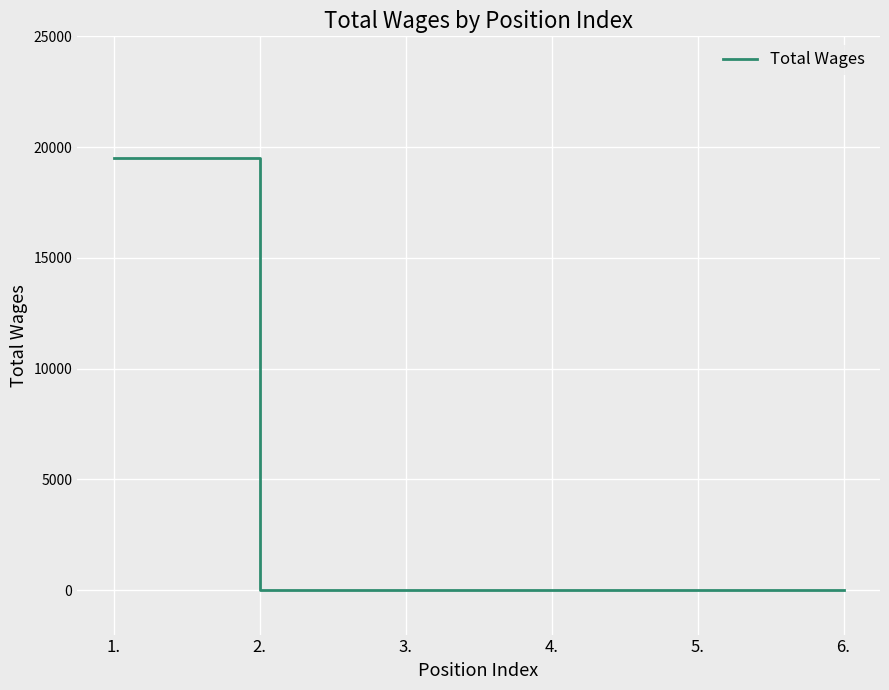

Count the number of data series in this chart.

1